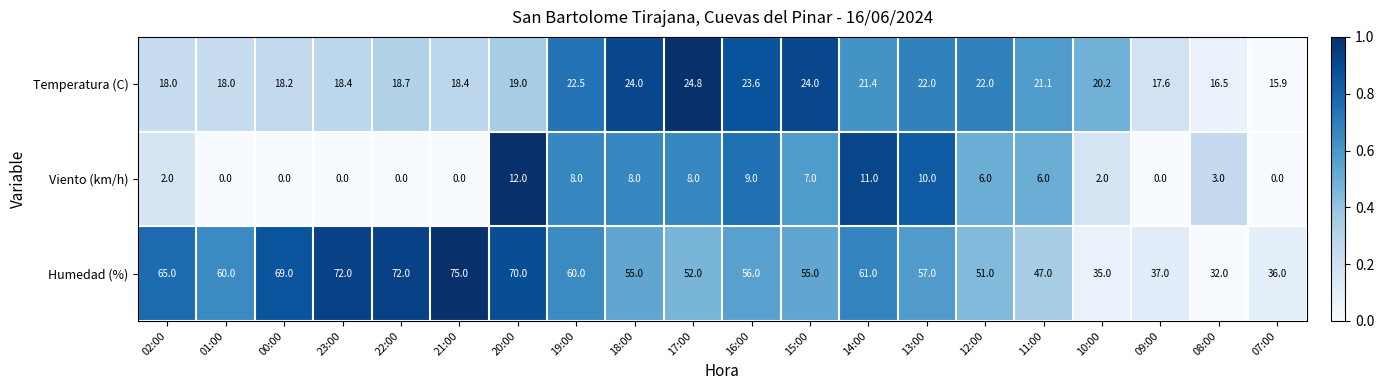

What is the sum of the Humedad (%) values at 19:00 and 16:00?

116.0